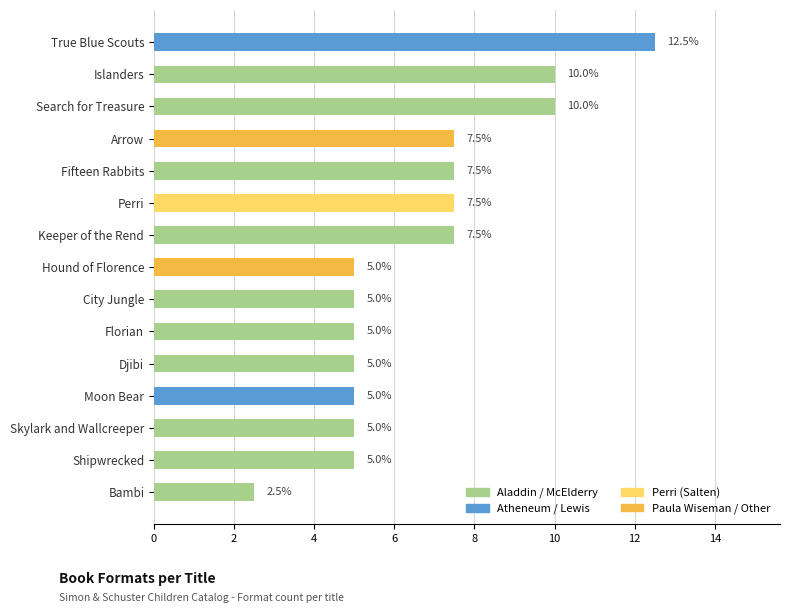

What is the sum of the values at Islanders and Fifteen Rabbits?

17.5